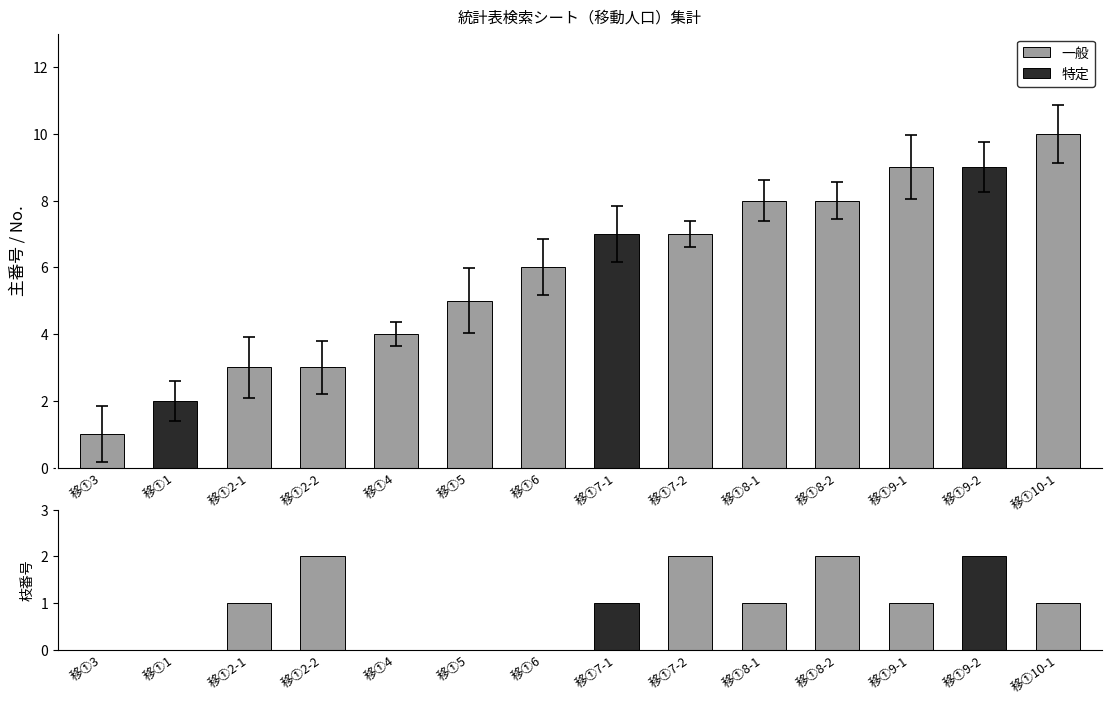

Reading left to right, extract all data points from this chart.

主番号: 移①3=1	移①1=2	移①2-1=3	移①2-2=3	移①4=4	移①5=5	移①6=6	移①7-1=7	移①7-2=7	移①8-1=8	移①8-2=8	移①9-1=9	移①9-2=9	移①10-1=10
枝番号: 移①3=0	移①1=0	移①2-1=1	移①2-2=2	移①4=0	移①5=0	移①6=0	移①7-1=1	移①7-2=2	移①8-1=1	移①8-2=2	移①9-1=1	移①9-2=2	移①10-1=1